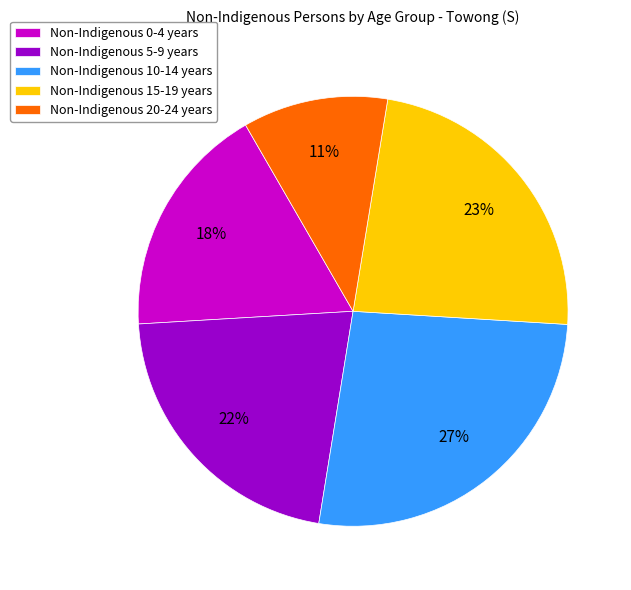

Which category has the smallest portion of the pie?

Non-Indigenous 20-24 years